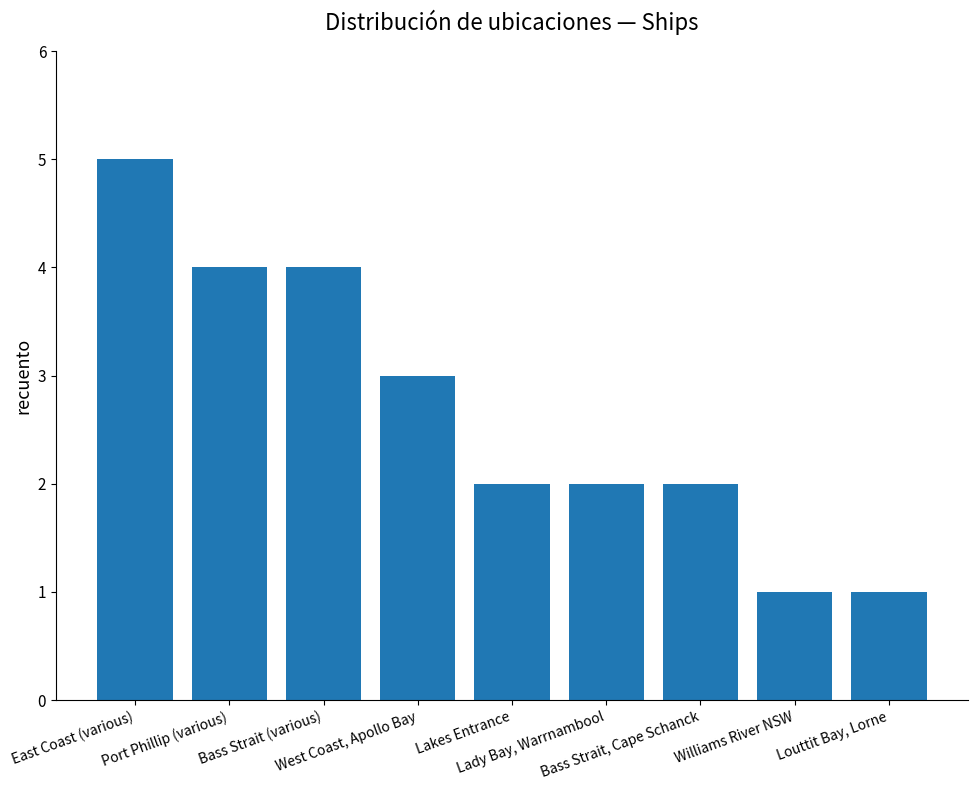

What is the ratio of the value at Bass Strait (various) to the value at Port Phillip (various)?

1.0